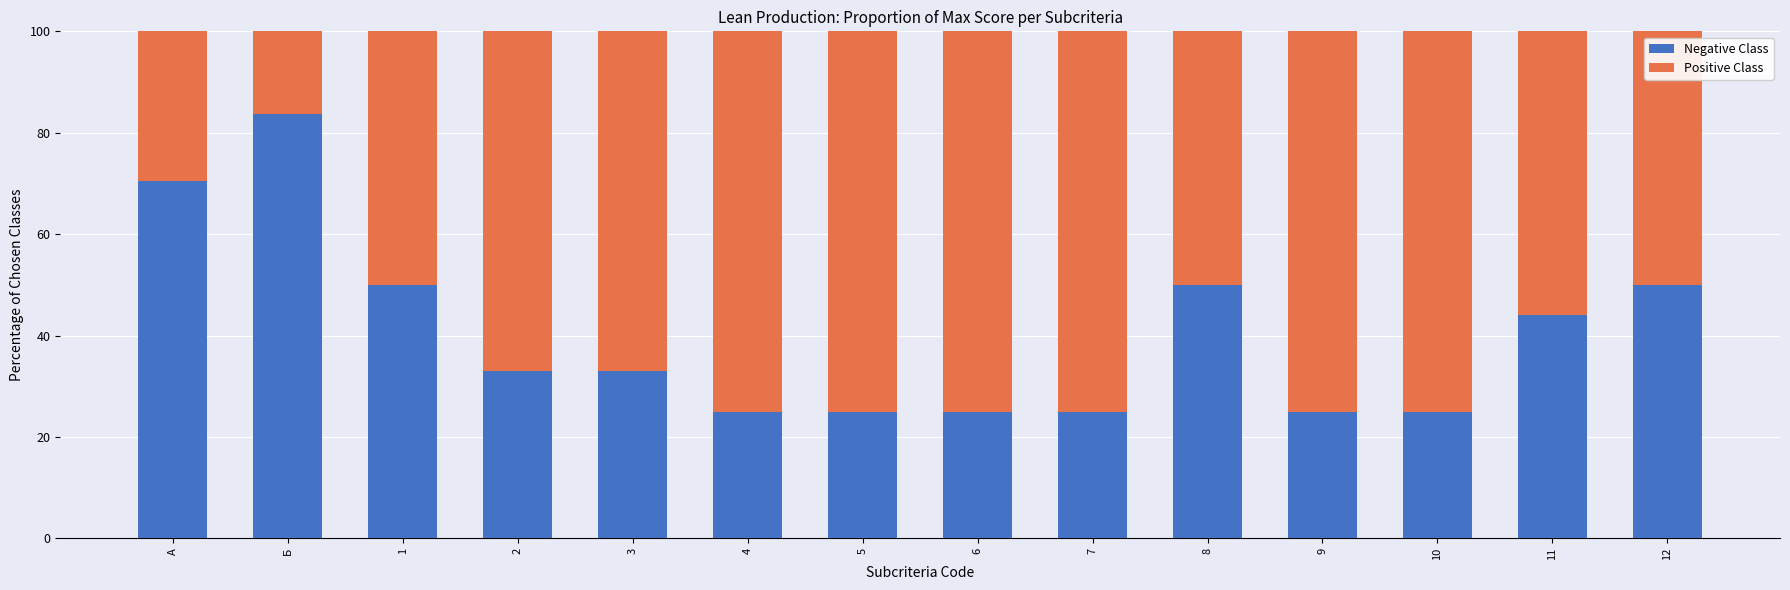

Is it true that Negative Class equals 25.0 at 7?

True